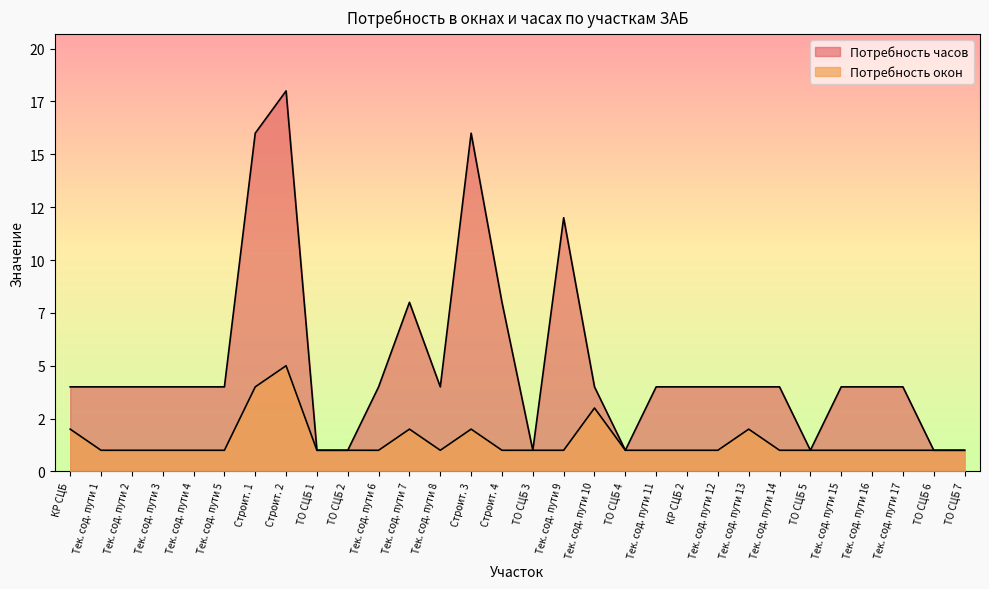

Which series has the largest range (max minus min)?

Потребность часов